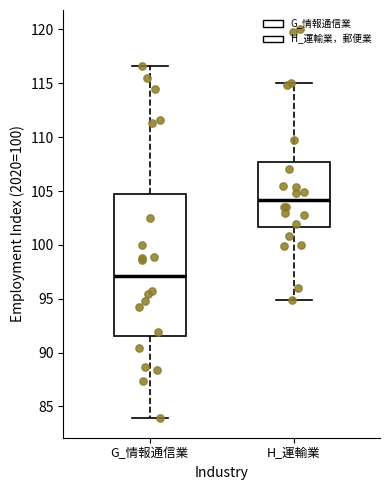

Where does the median line of the box for H_運輸業 sit on the y-axis? The values are not printed on the chart, so give them approximately, as read against the axis.

104.0